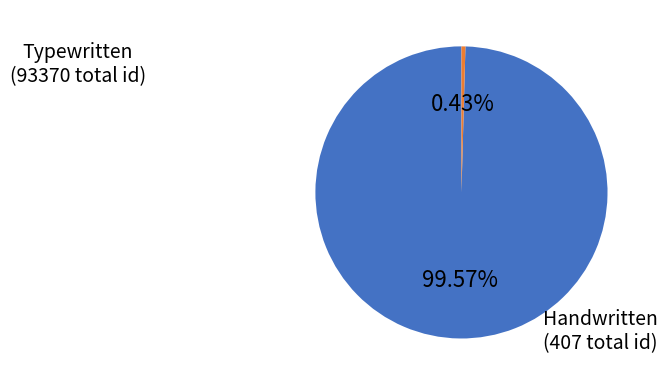

Is there a majority slice in this chart?

Yes